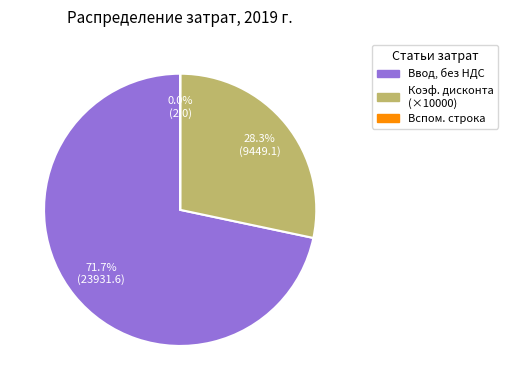

Is there a majority slice in this chart?

Yes